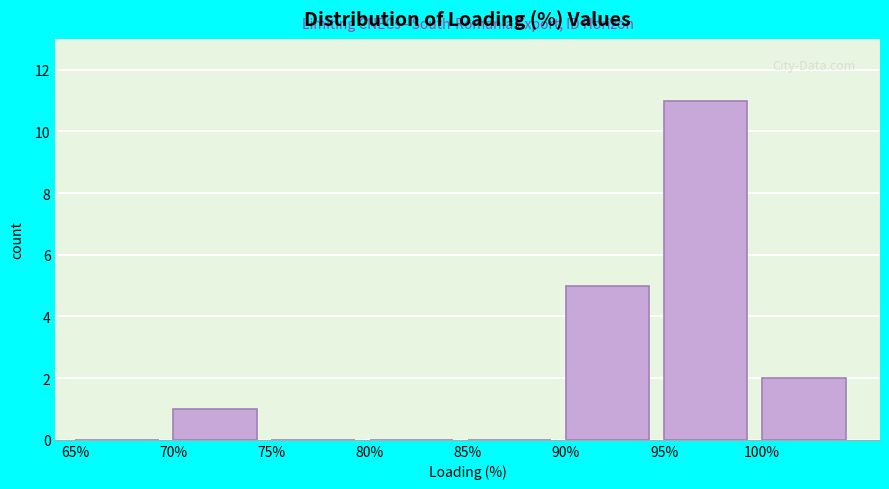

Reading left to right, list every bar in this chart as the range it spans on the x-axis followed by its height. The values are not printed on the chart, so give them approximately, as read against the axis.

65 to 70: 0
70 to 75: 1
75 to 80: 0
80 to 85: 0
85 to 90: 0
90 to 95: 5
95 to 100: 11
100 to 105: 2